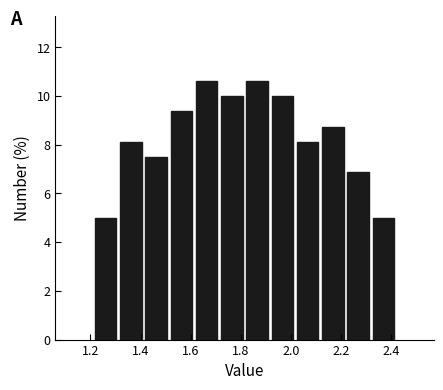

How tall is the bar that spans 2.02 to 2.12 on the x-axis? Neither the bar edges nor the heights are printed on the chart, so give them approximately, as read against the axes.

8.2